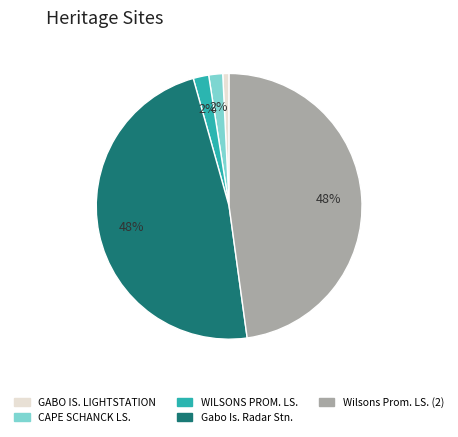

Does any single category account for the majority?

No